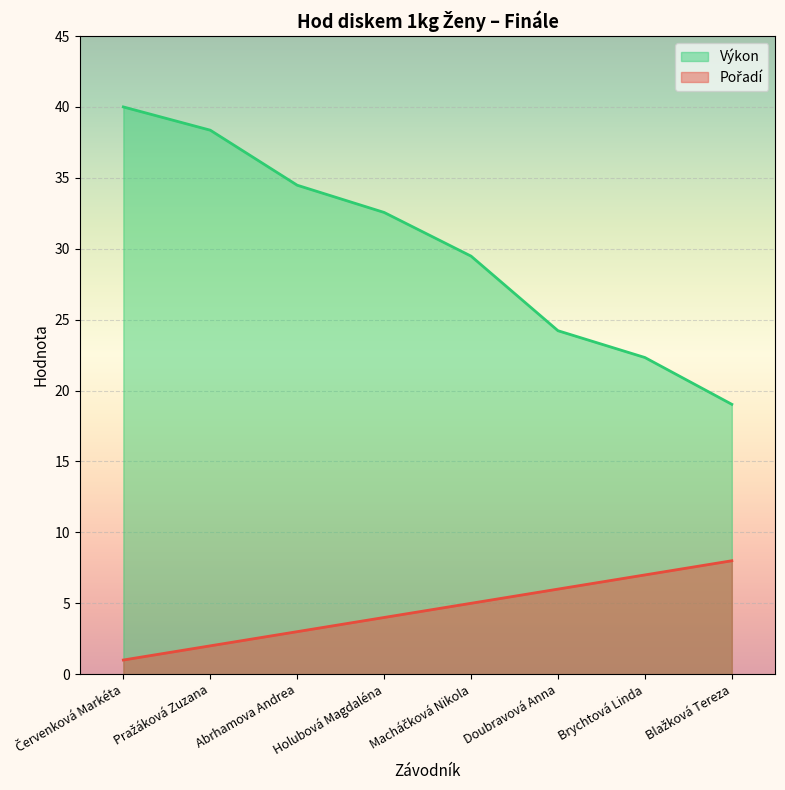

True or false: Pořadí and Výkon cross at least once.

False